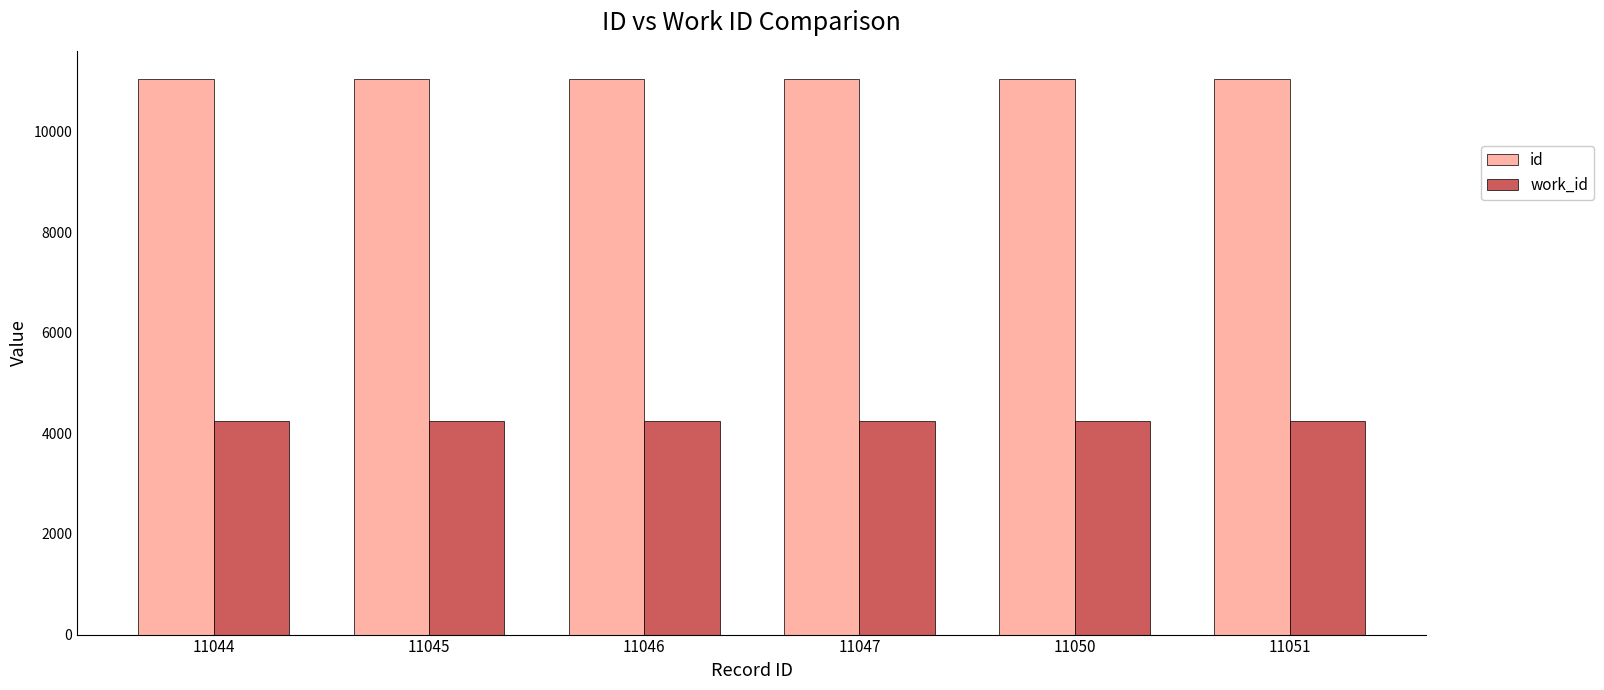

True or false: id has a value of 11044 at 11044.

True